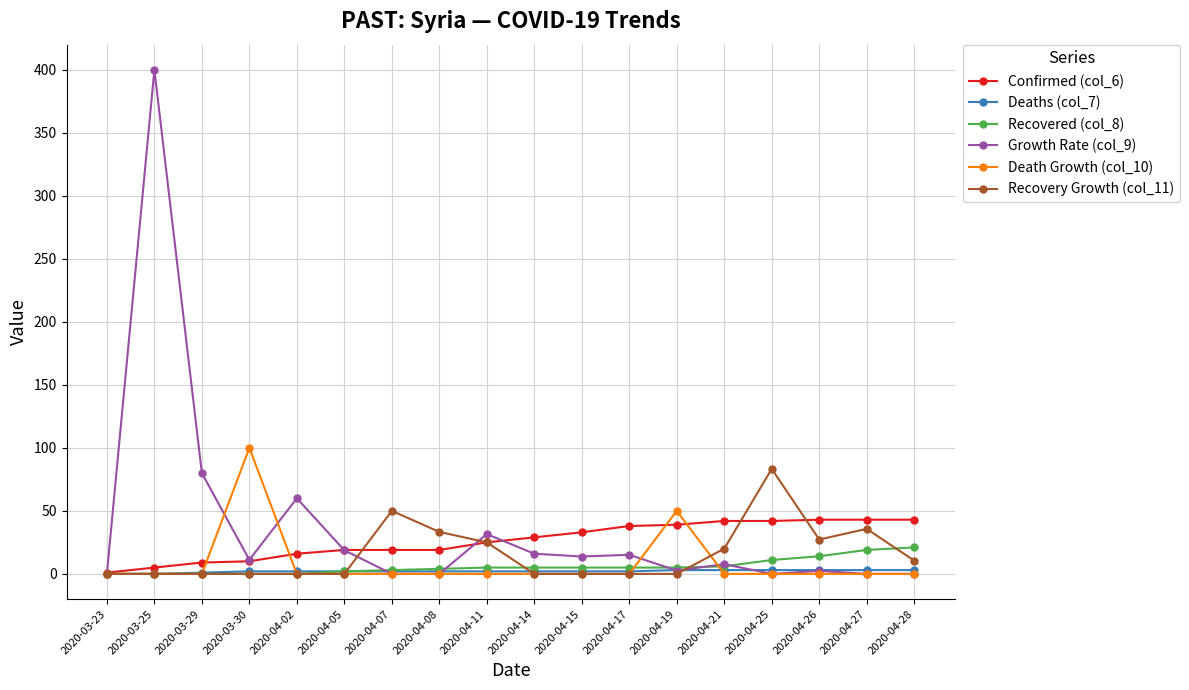

At which category is the sum across all series the highest?

2020-03-25